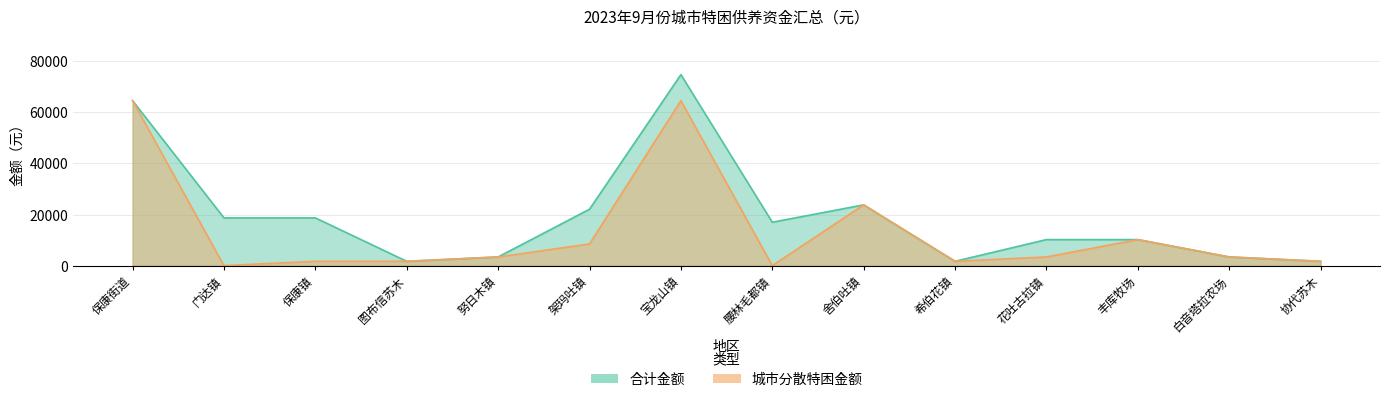

How many lines are shown in the chart?

2